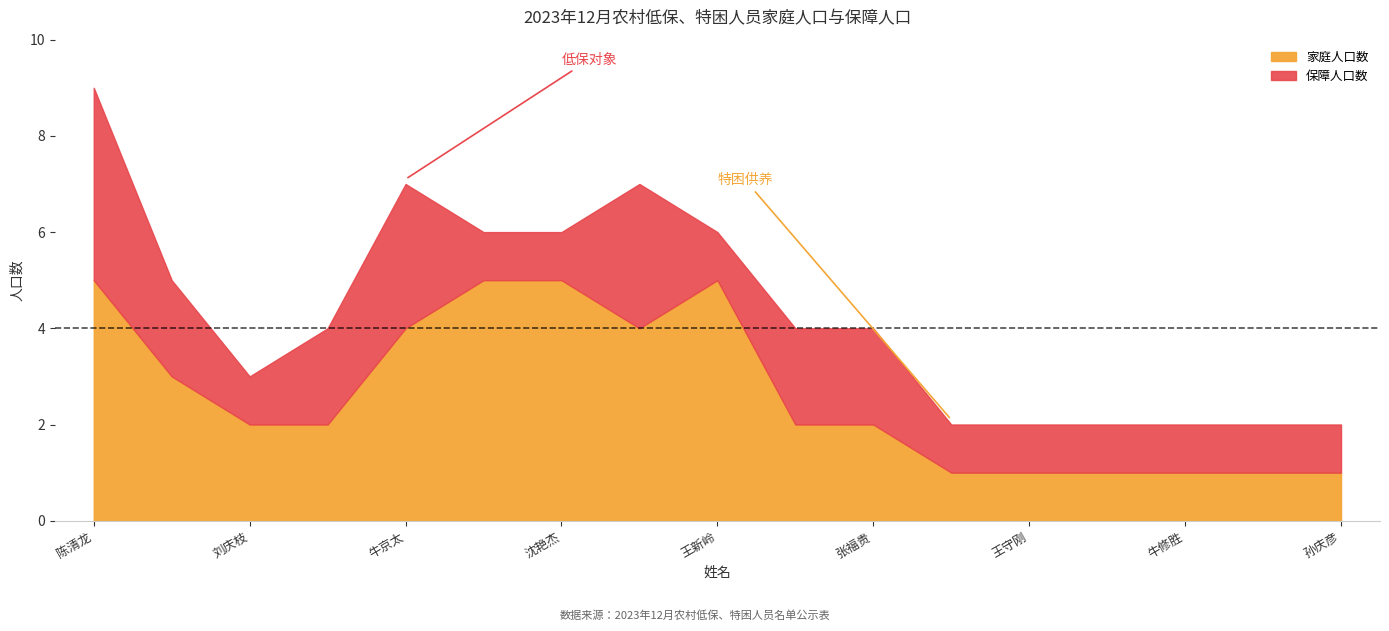

How many values in the 家庭人口数 series exceed 2?

7